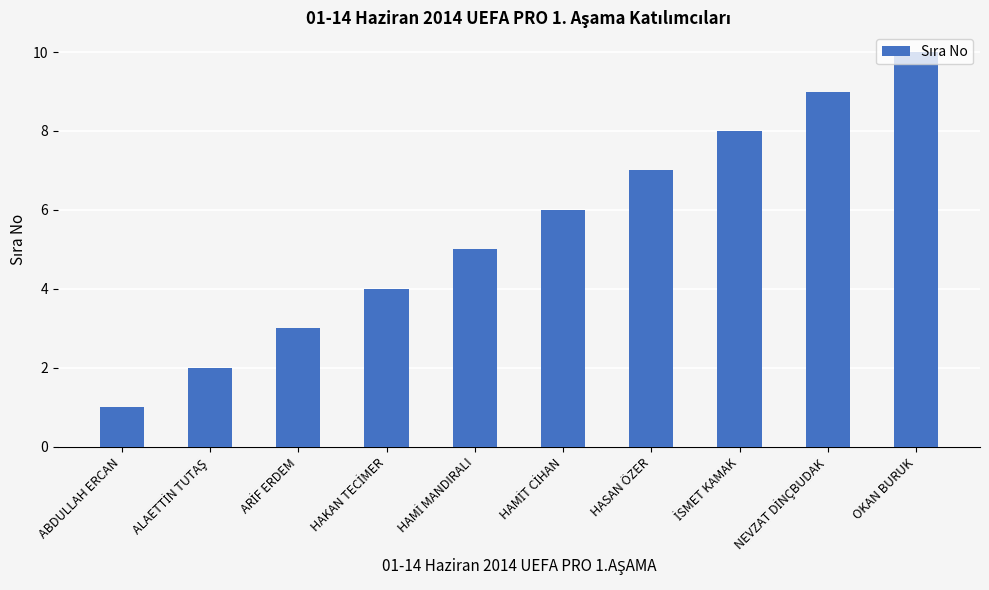

What is the sum of all values?

55